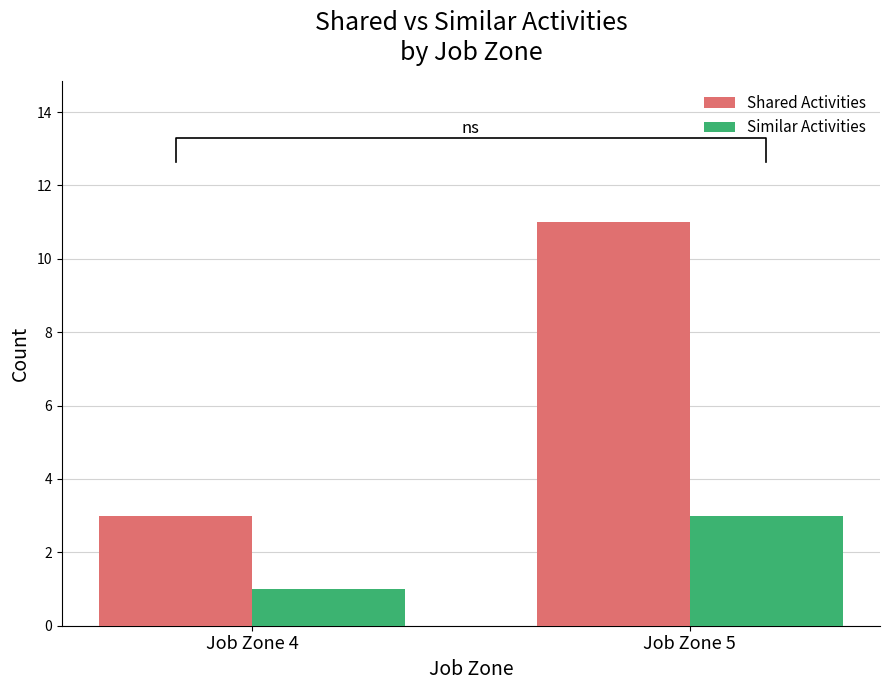

What is the total value across all series at Job Zone 4?

4